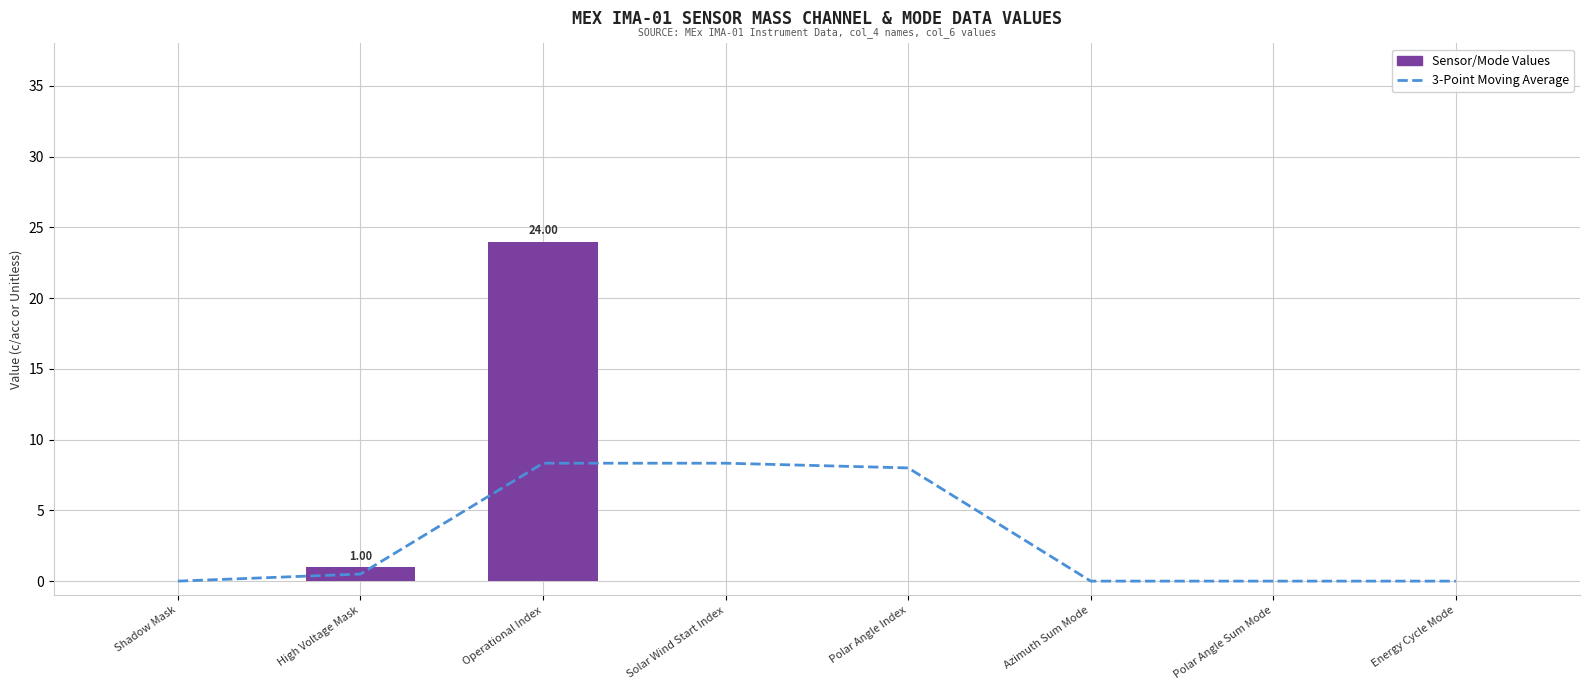

How many categories are shown in the chart?

8